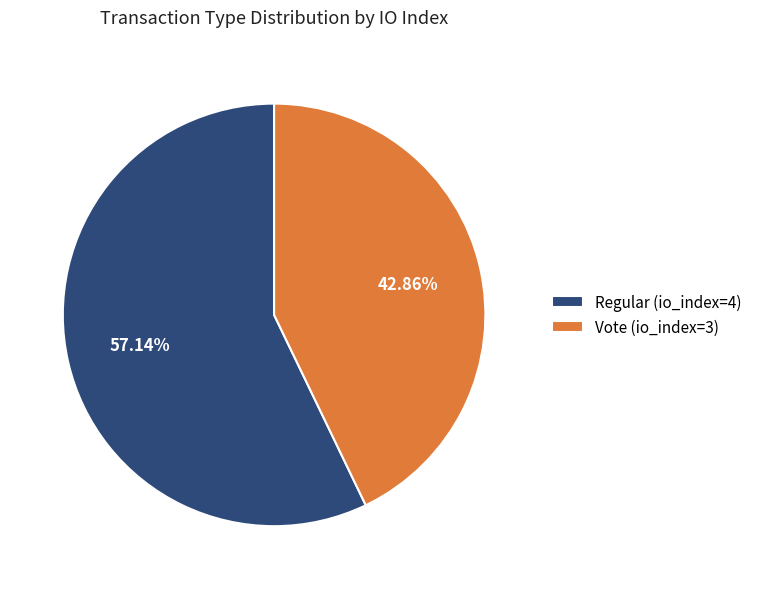

Combined, do Vote (io_index=3) and Regular (io_index=4) account for over 50%?

Yes